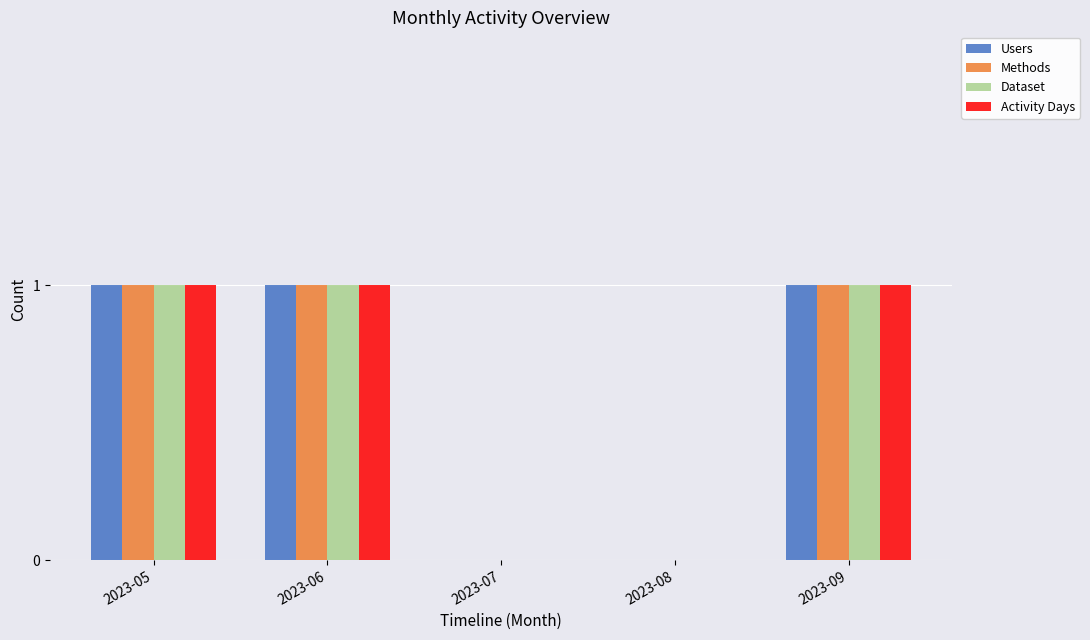

What is the total value across all series at 2023-06?

4